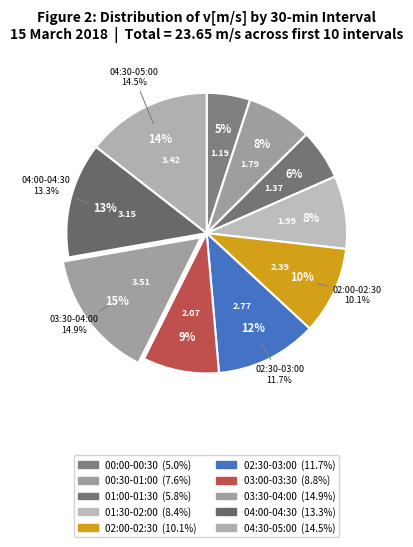

Is 02:30-03:00 the majority of the pie?

No